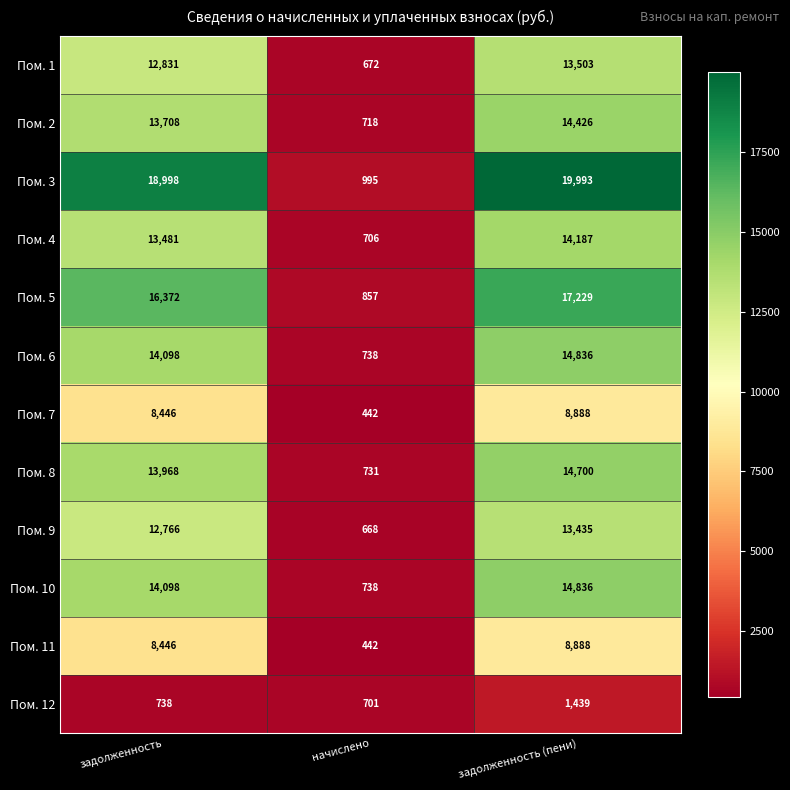

Between задолженность and задолженность (пени), which series saw the biggest shift?

Пом. 3